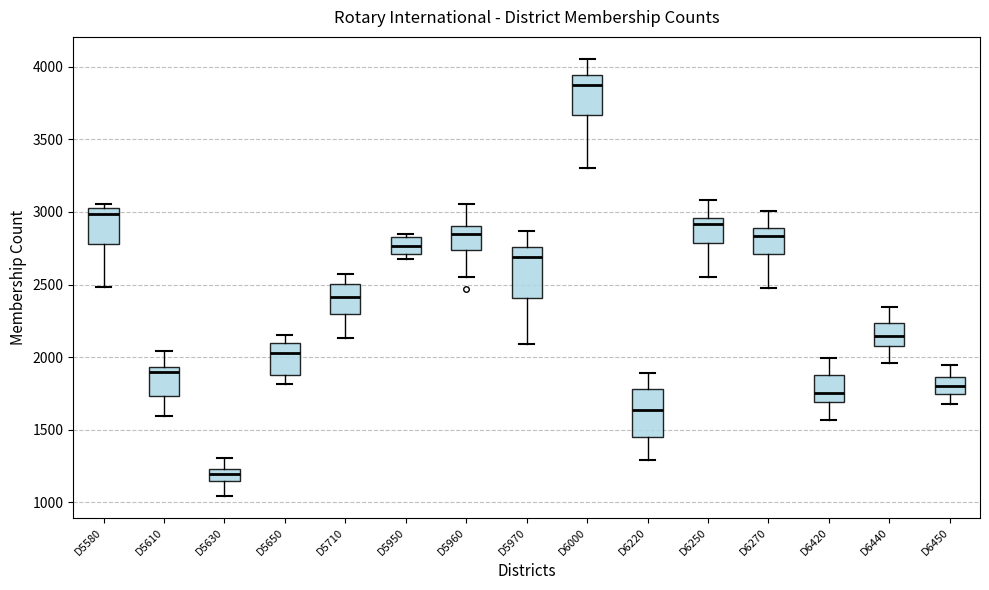

Where does the median line of the box for D5630 sit on the y-axis? The values are not printed on the chart, so give them approximately, as read against the axis.

1200